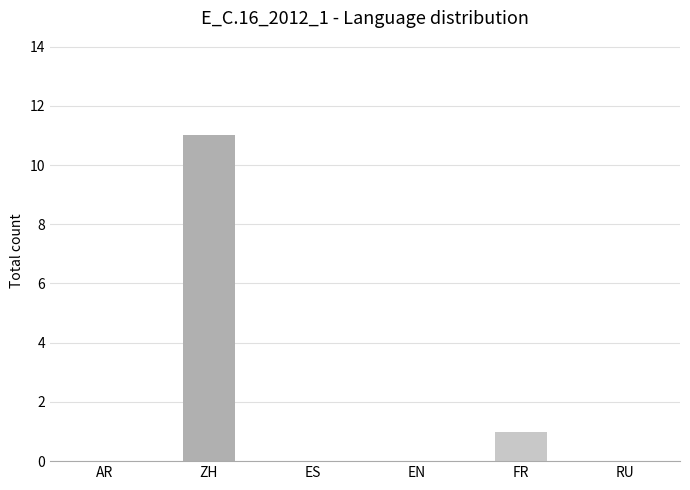

Which has a higher value, FR or RU?

FR